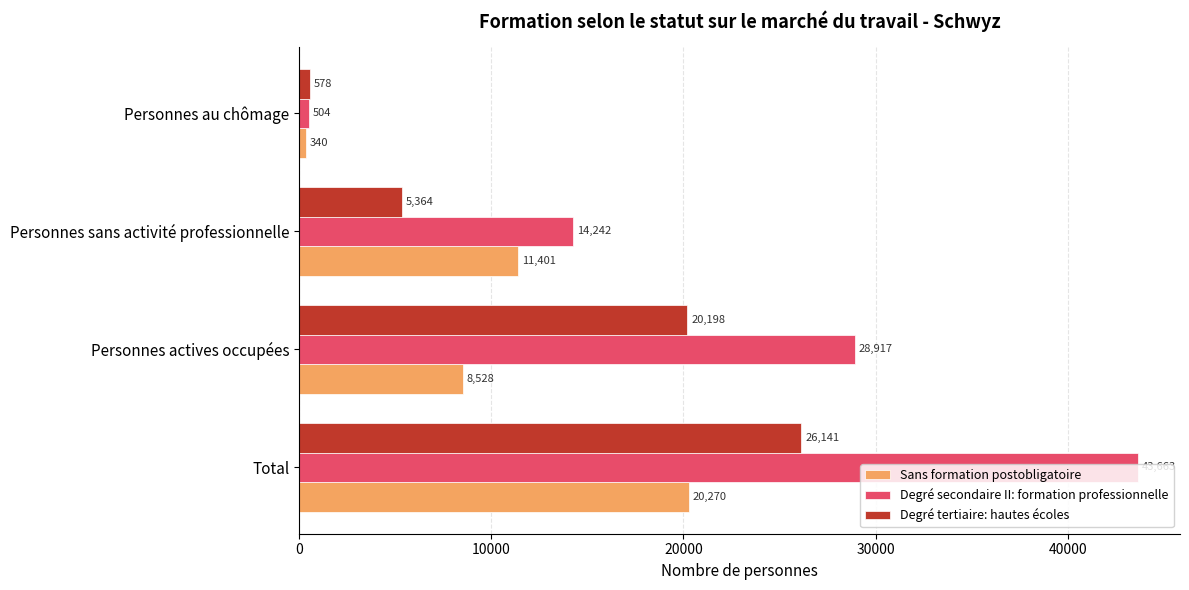

At Personnes sans activité professionnelle, list the series in order from smallest to largest.

Degré tertiaire: hautes écoles, Sans formation postobligatoire, Degré secondaire II: formation professionnelle